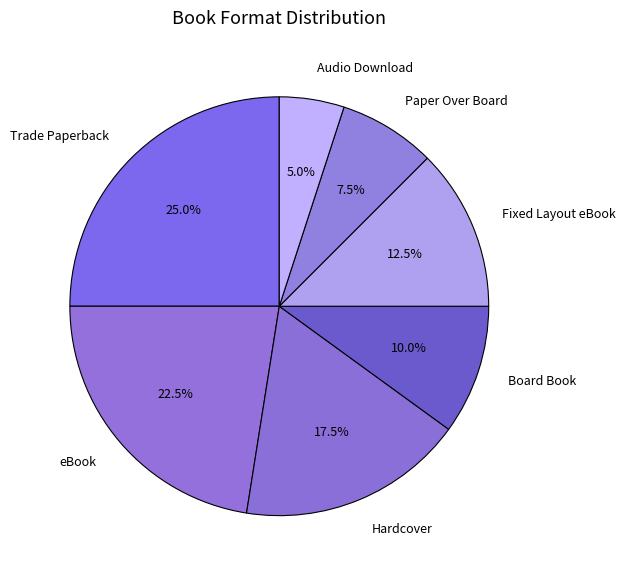

Combined, what portion of the pie is Paper Over Board and Board Book?

17.5%